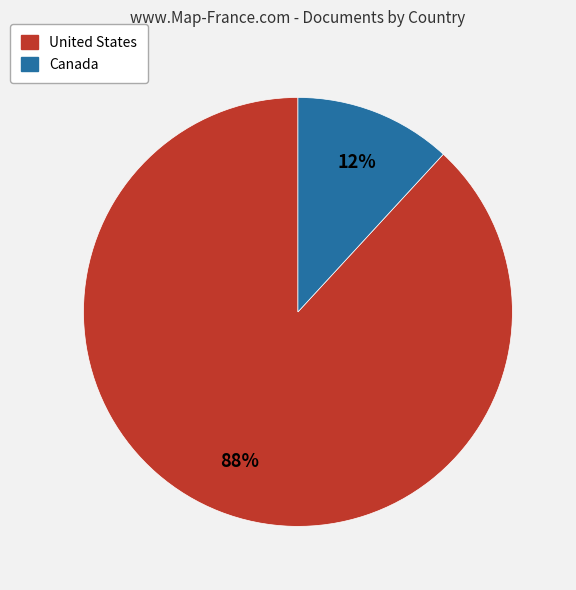

To the nearest percent, what is the combined percentage of United States and Canada?

100%